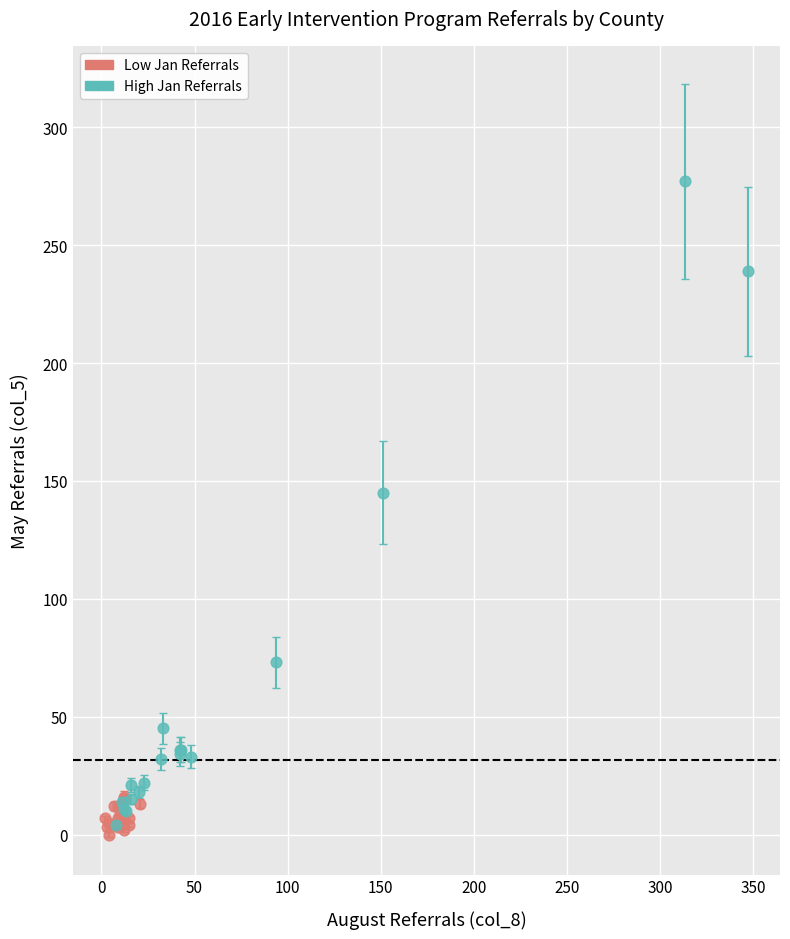

Which series contains the highest Y value?

High Jan Referrals